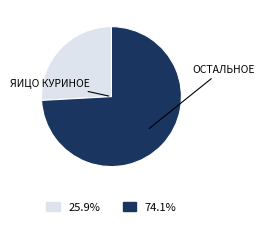

Is there a majority slice in this chart?

Yes